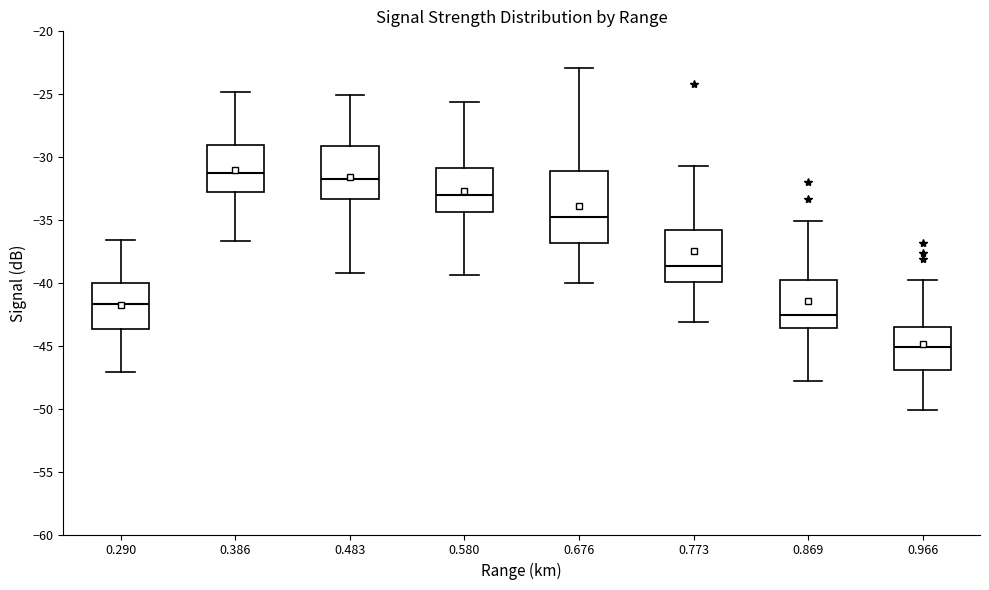

Comparing the boxes themselves (not the whiskers), which one is the tallest?

0.676